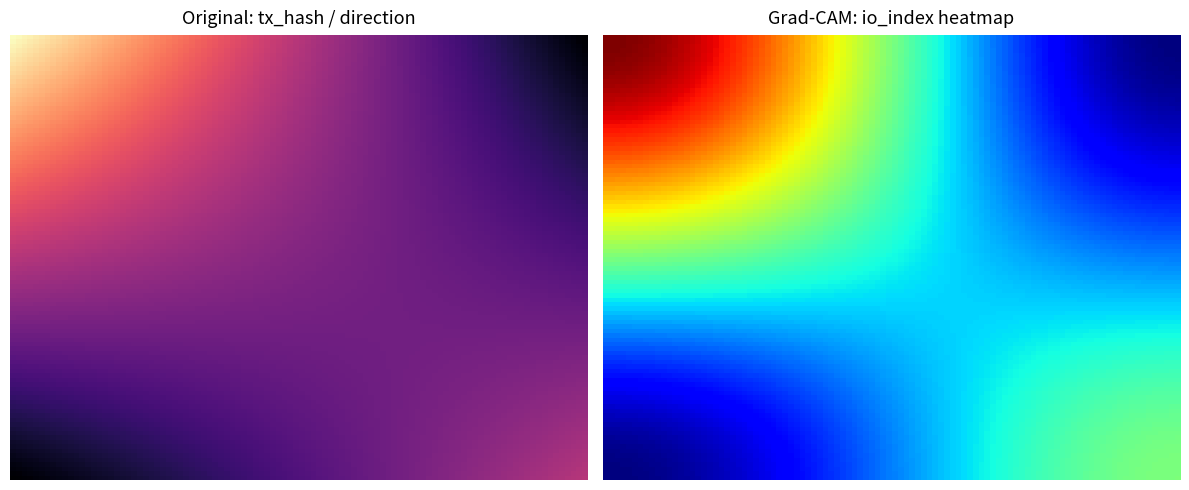

Which has a higher value, direction or io_index?

io_index